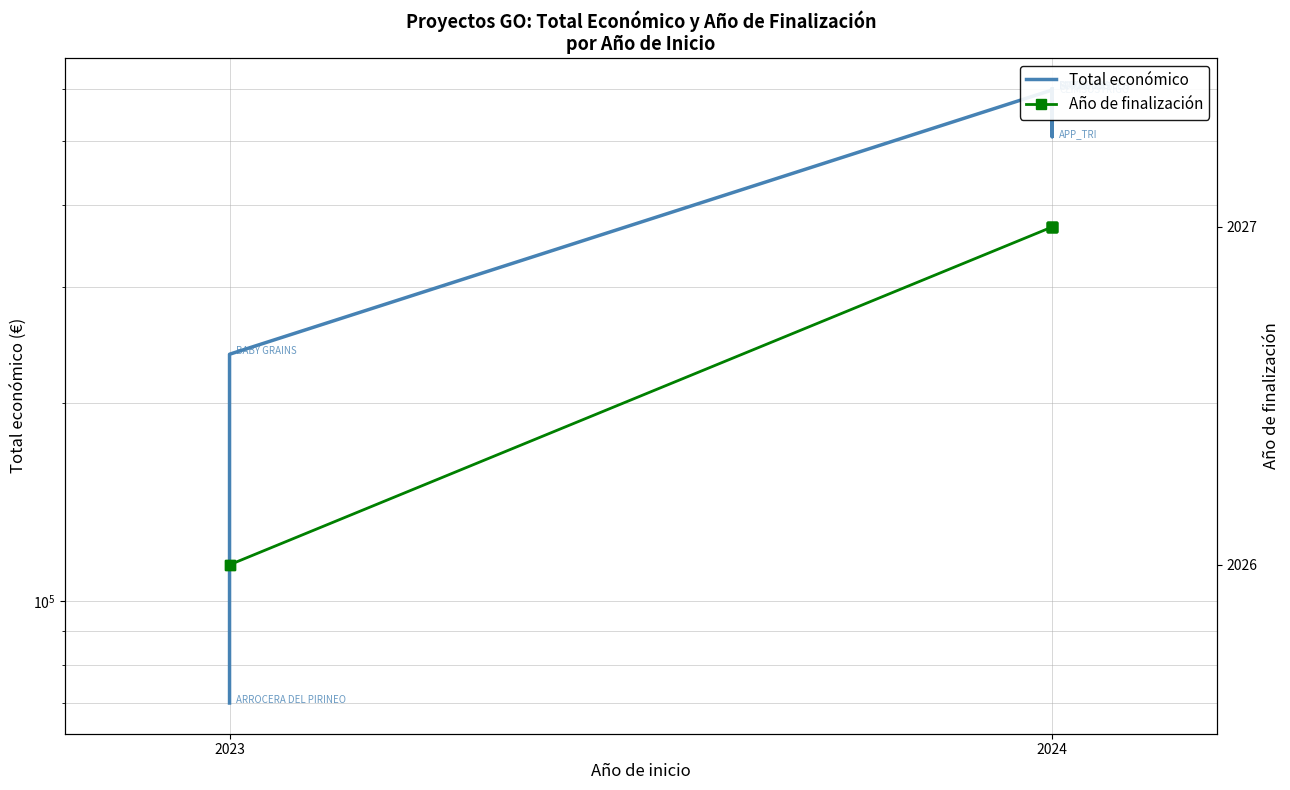

Does the chart have visible grid lines?

Yes